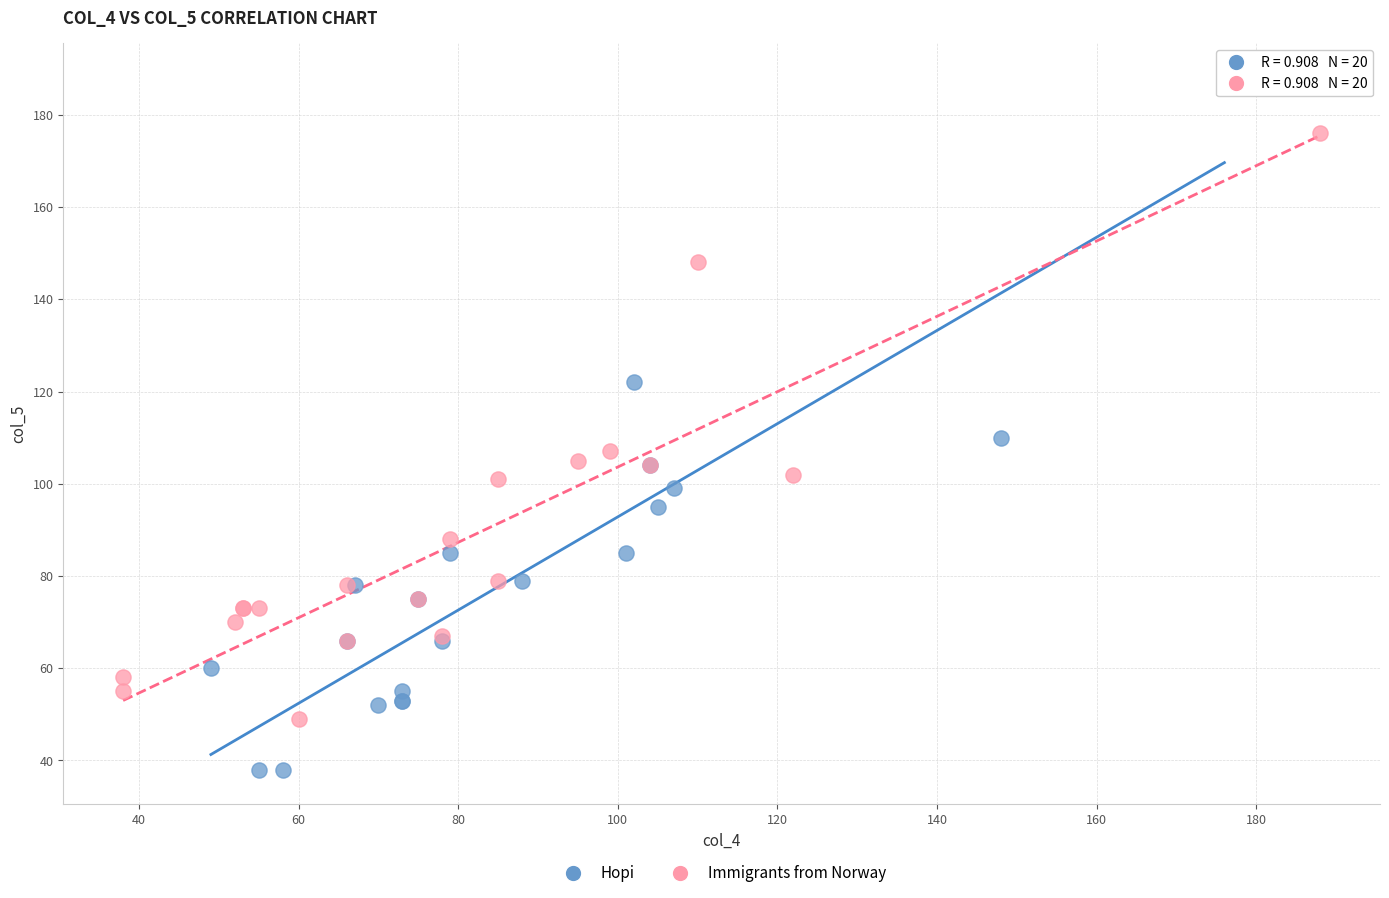

Which series reaches the minimum Y coordinate?

Hopi